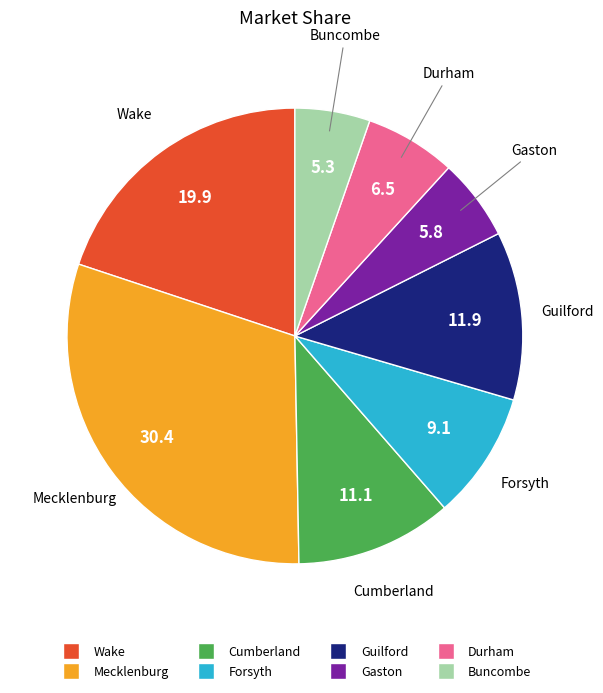

Approximately how many times larger is the value at Forsyth compared to Durham?

1.4